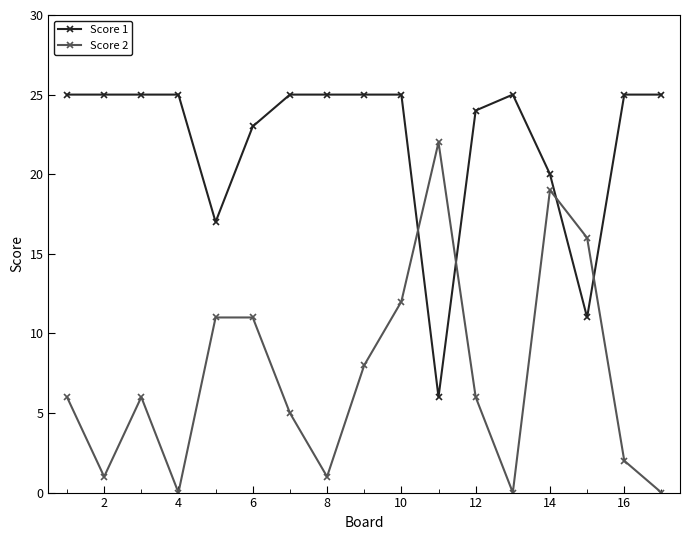

Which series has the widest spread of values?

Score 2